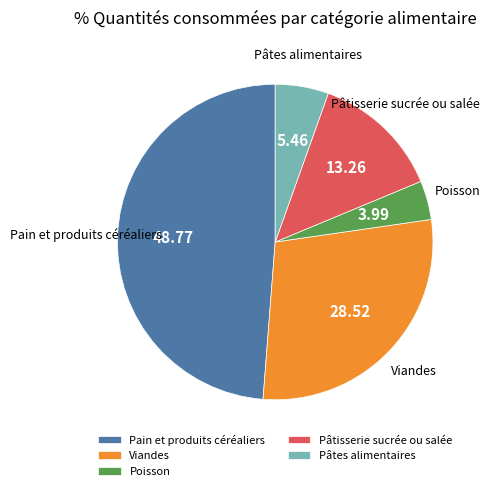

Combined, do Viandes and Poisson account for over 50%?

No